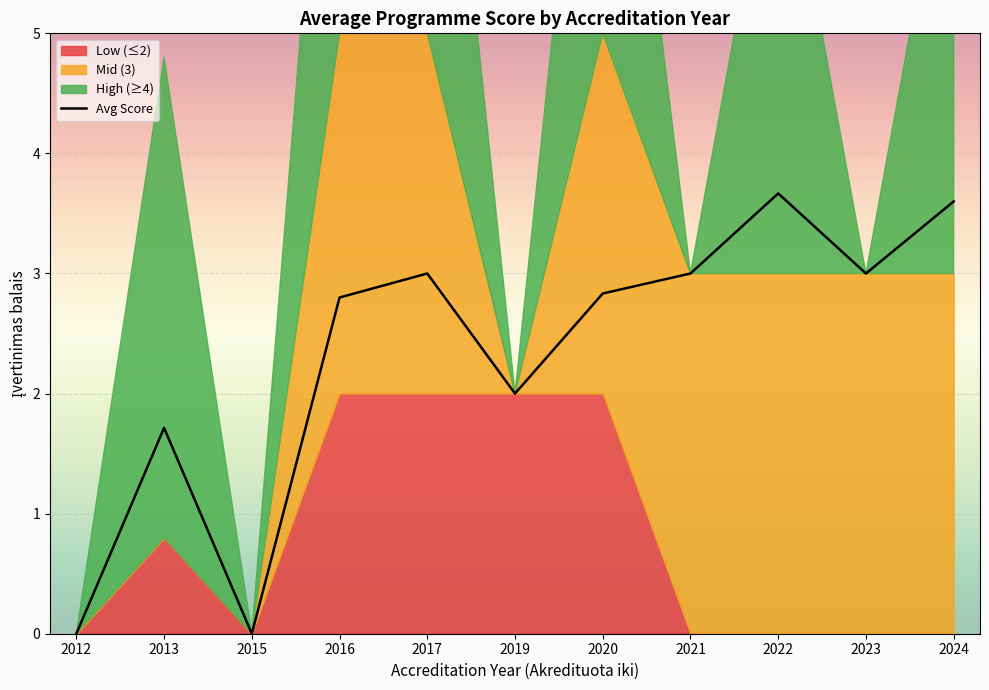

List the labels in order of value, largest first.

2022, 2024, 2017, 2021, 2023, 2020, 2016, 2019, 2013, 2012, 2015